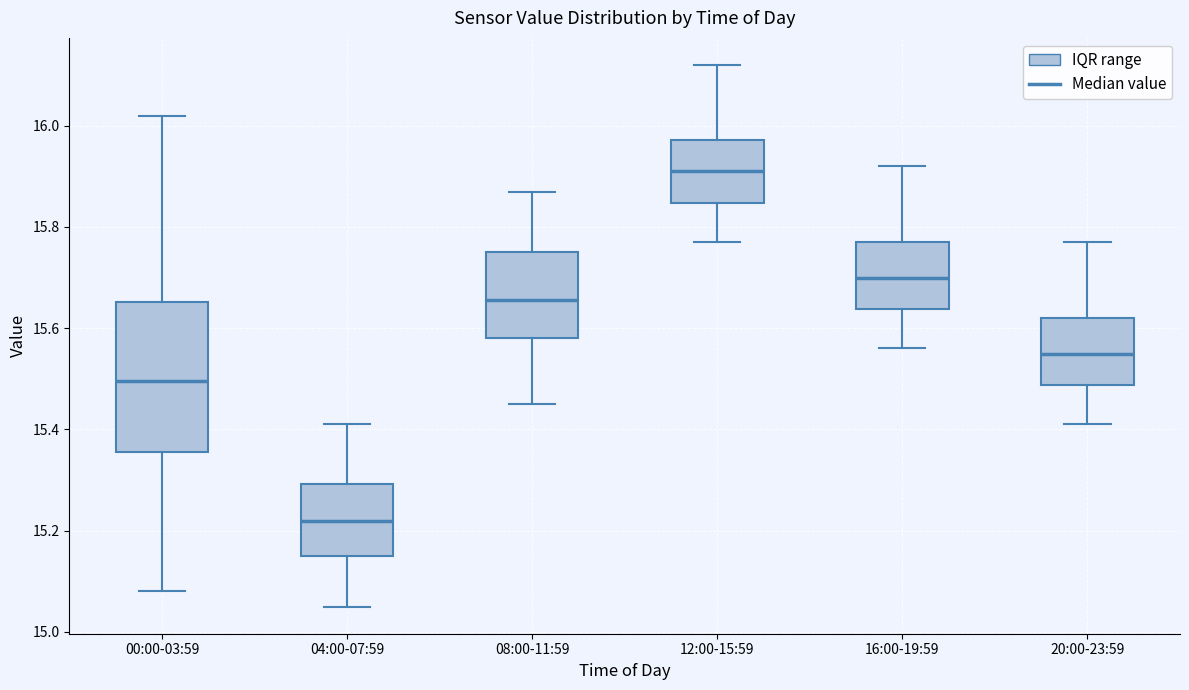

Reading left to right, transcribe this box plot: for each box, give where its median line is, the range the box spans, and where its two whiskers end, as read against the y-axis. The values are not printed on the chart, so give them approximately, as read against the axis.

00:00-03:59: median 15.50, box 15.36 to 15.66, whiskers 15.08 to 16.02
04:00-07:59: median 15.22, box 15.16 to 15.30, whiskers 15.06 to 15.42
08:00-11:59: median 15.66, box 15.58 to 15.76, whiskers 15.46 to 15.88
12:00-15:59: median 15.92, box 15.84 to 15.98, whiskers 15.78 to 16.12
16:00-19:59: median 15.70, box 15.64 to 15.78, whiskers 15.56 to 15.92
20:00-23:59: median 15.56, box 15.48 to 15.62, whiskers 15.42 to 15.78